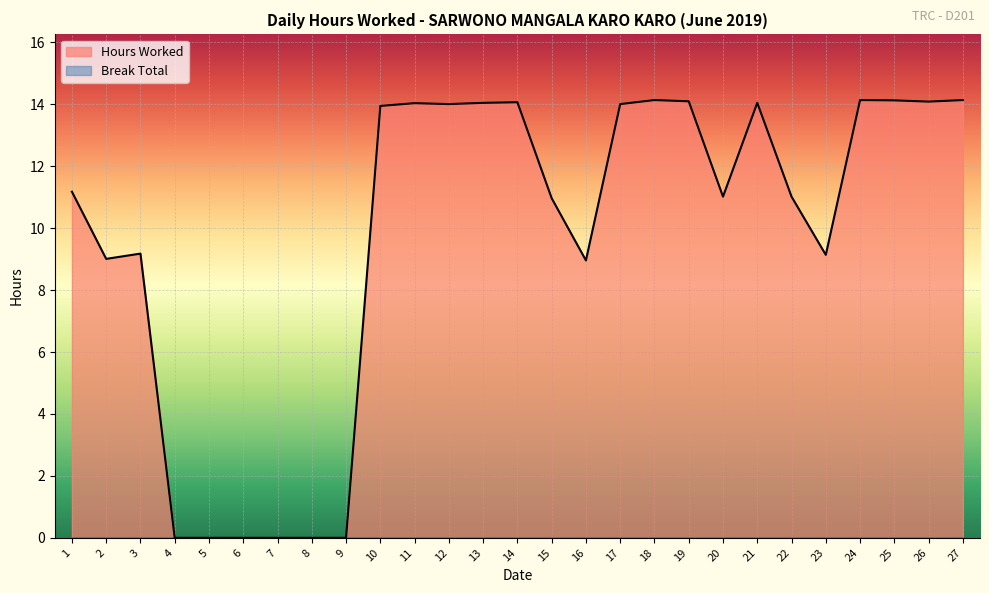

Which has a higher value, 19 or 12?

19